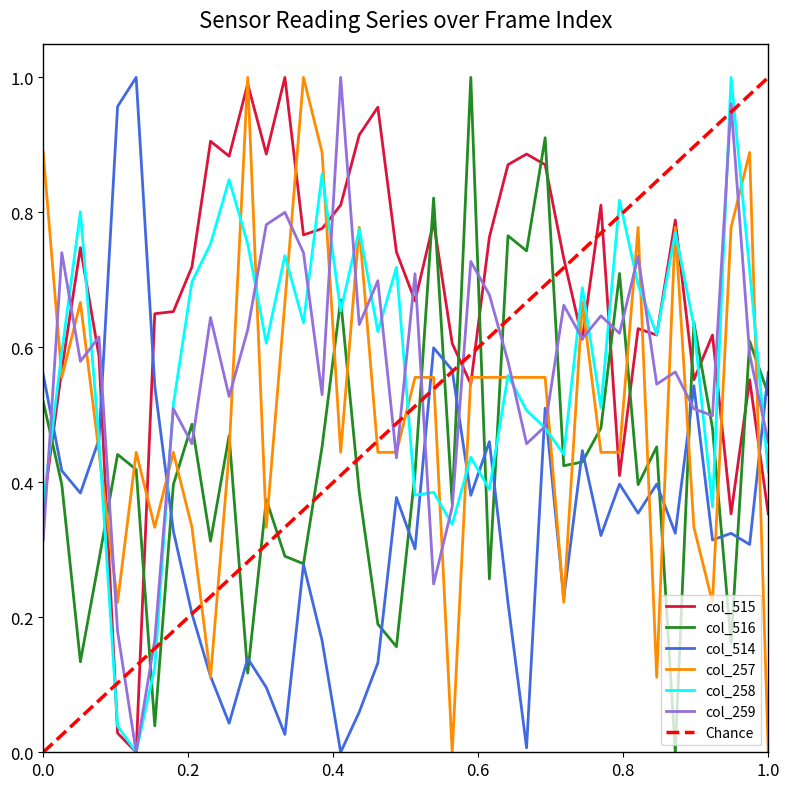

Is this an area chart (filled region under the line)?

No